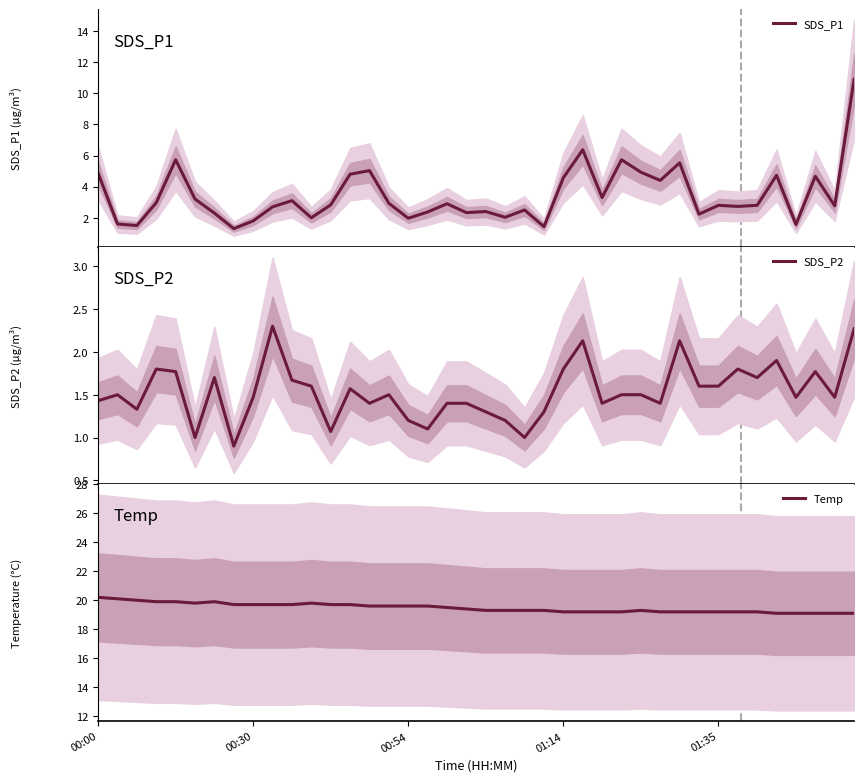

What is the total value across all series at 10?

24.5